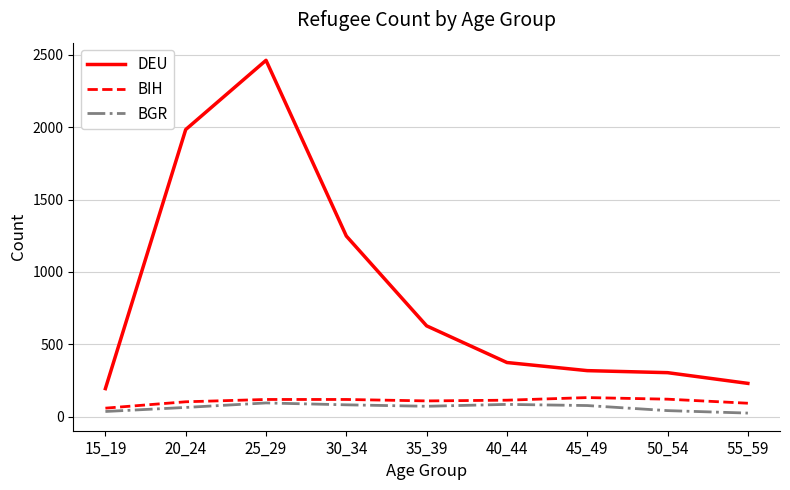

True or false: BIH and DEU cross at least once.

False